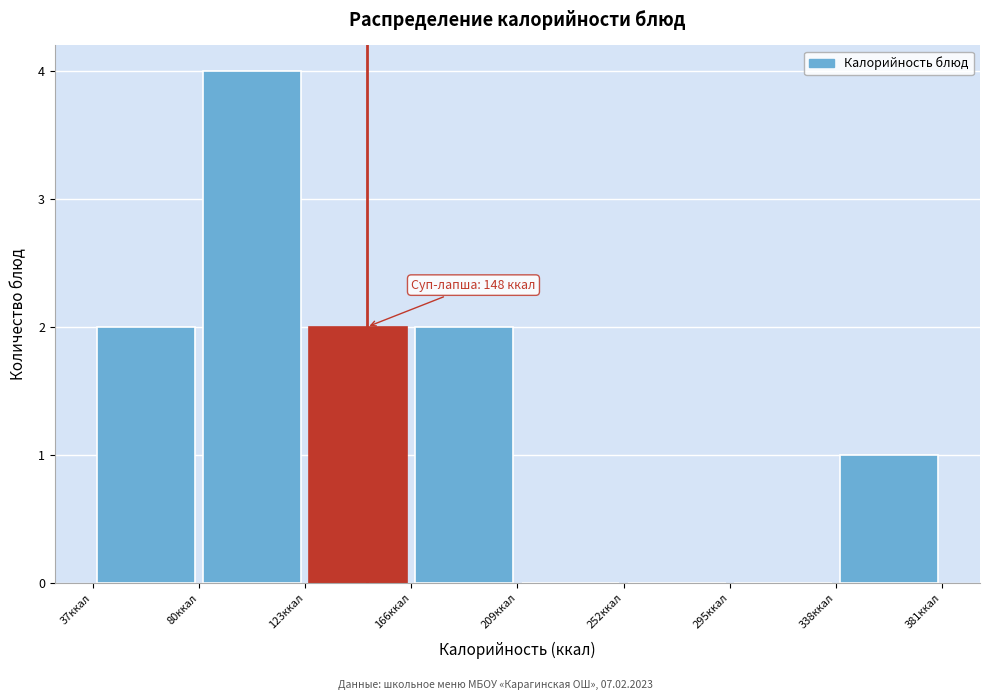

Over which range of the x-axis is the bar tallest?

80 to 123